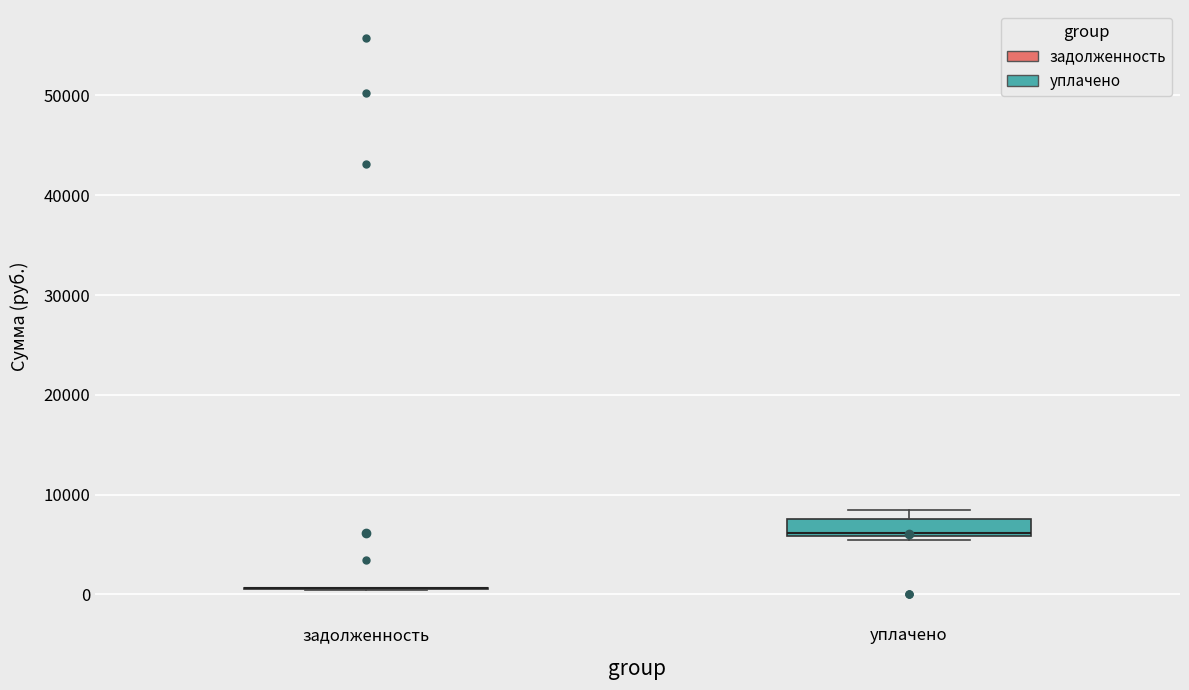

Reading left to right, read every box against the y-axis: the position of its median line, the range the box covers, and the ends of its whiskers. The values are not printed on the chart, so give them approximately, as read against the axis.

задолженность: box collapsed to a line at 1000, whiskers 0 to 1000
уплачено: median 6000 (just above the box's lower edge), box 6000 to 8000, whiskers 5000 to 8000 (just above the box's upper edge)